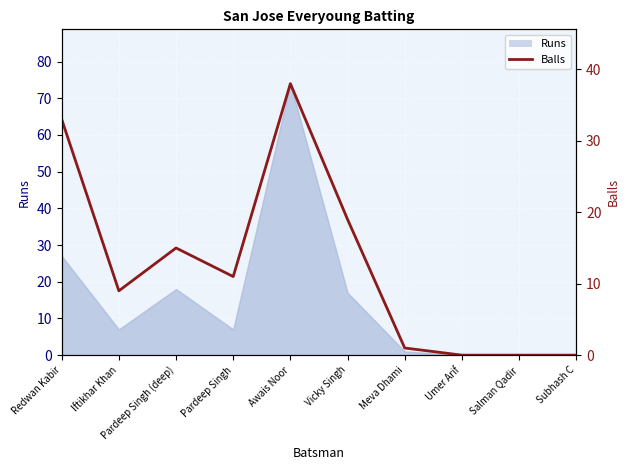

How many positive values are there?

7